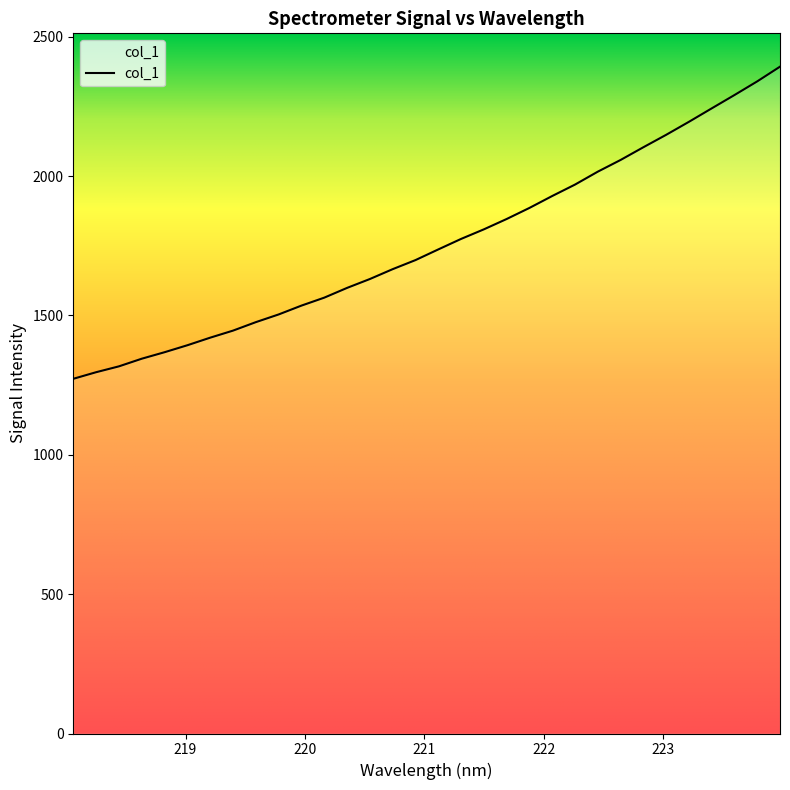

How many data points does each series have?

32